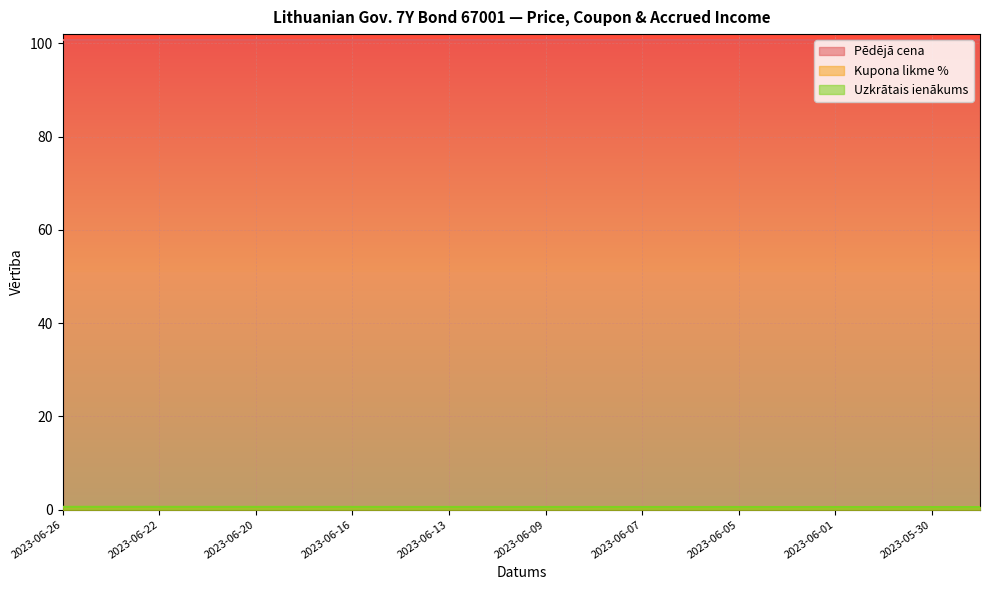

What is the sum of all Pēdējā cena values?

2014.7